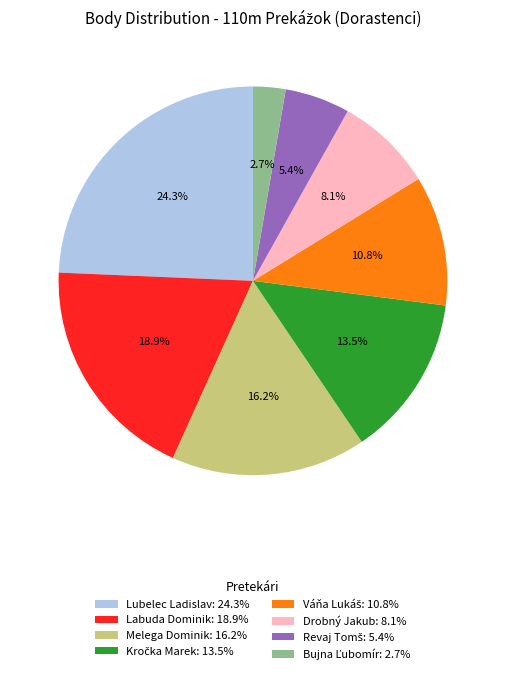

Does any single category account for the majority?

No